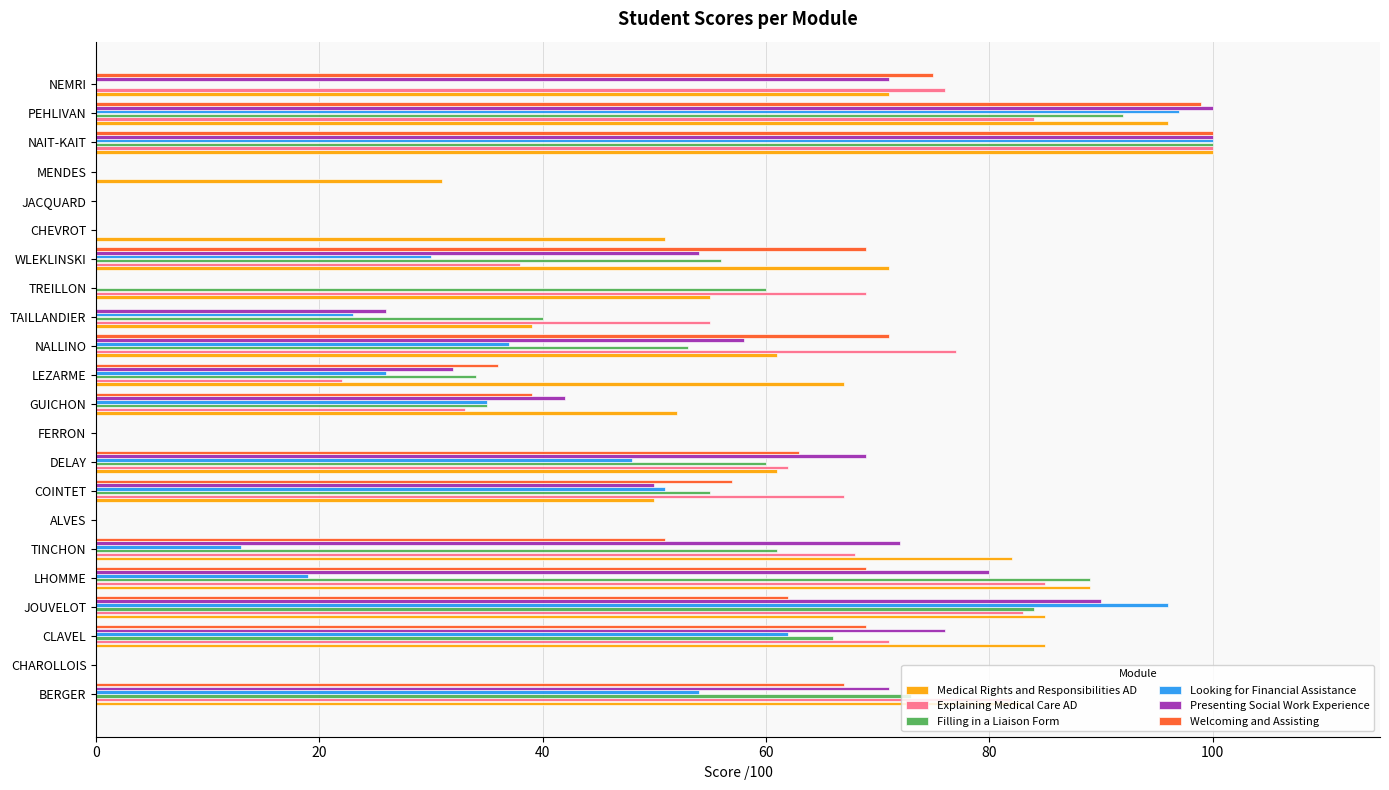

Is it true that Explaining Medical Care AD equals 127 at JOUVELOT?

False